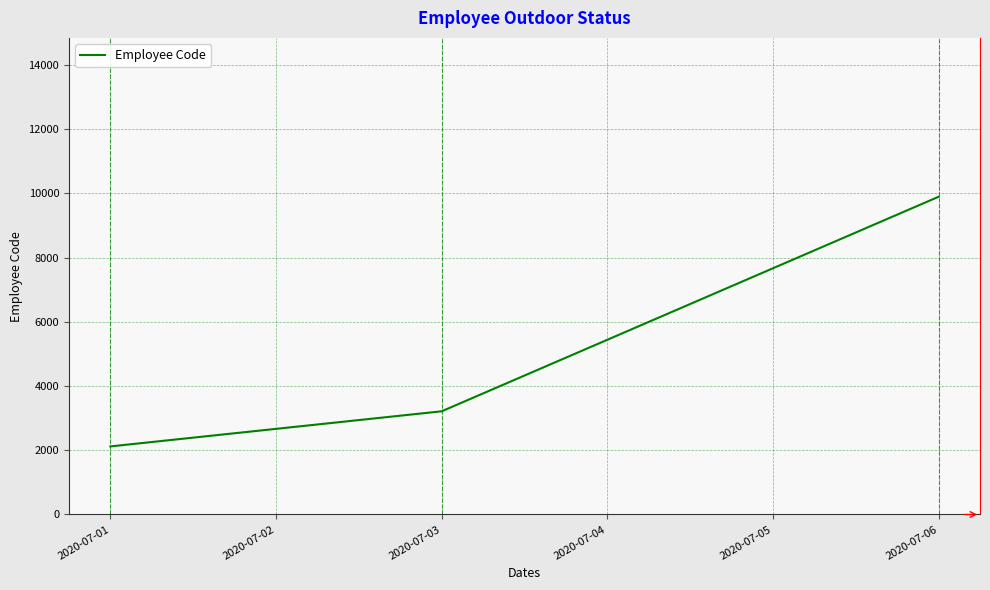

How many lines are shown in the chart?

1